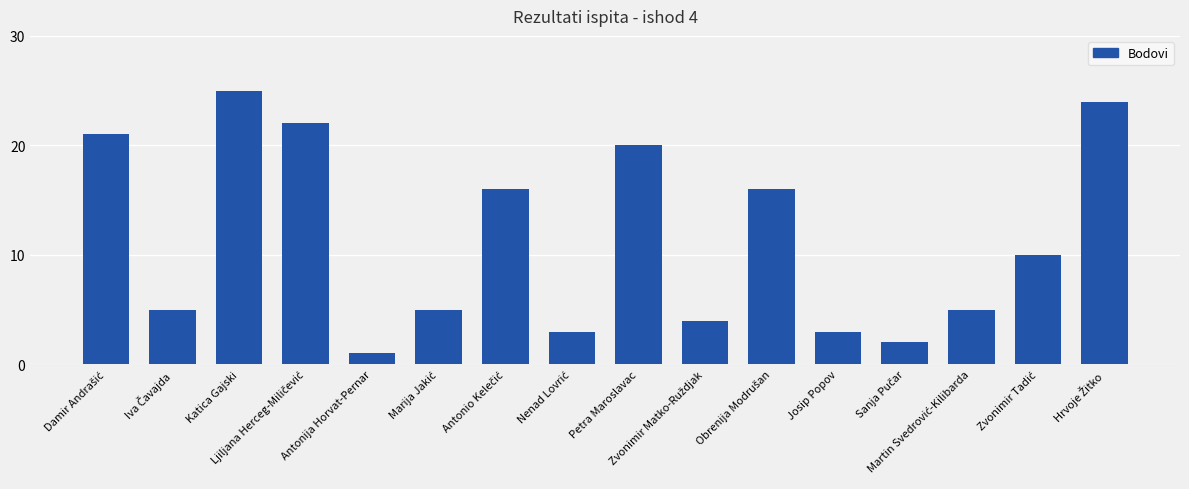

What is the greatest value displayed?

25